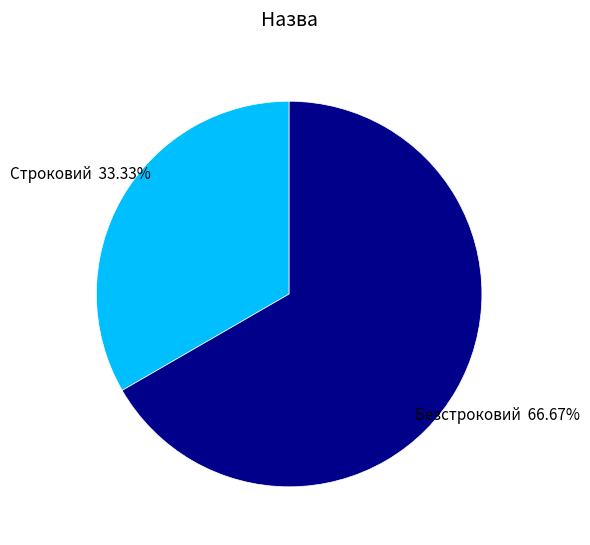

Is it true that Строковий is 33% of the pie?

True